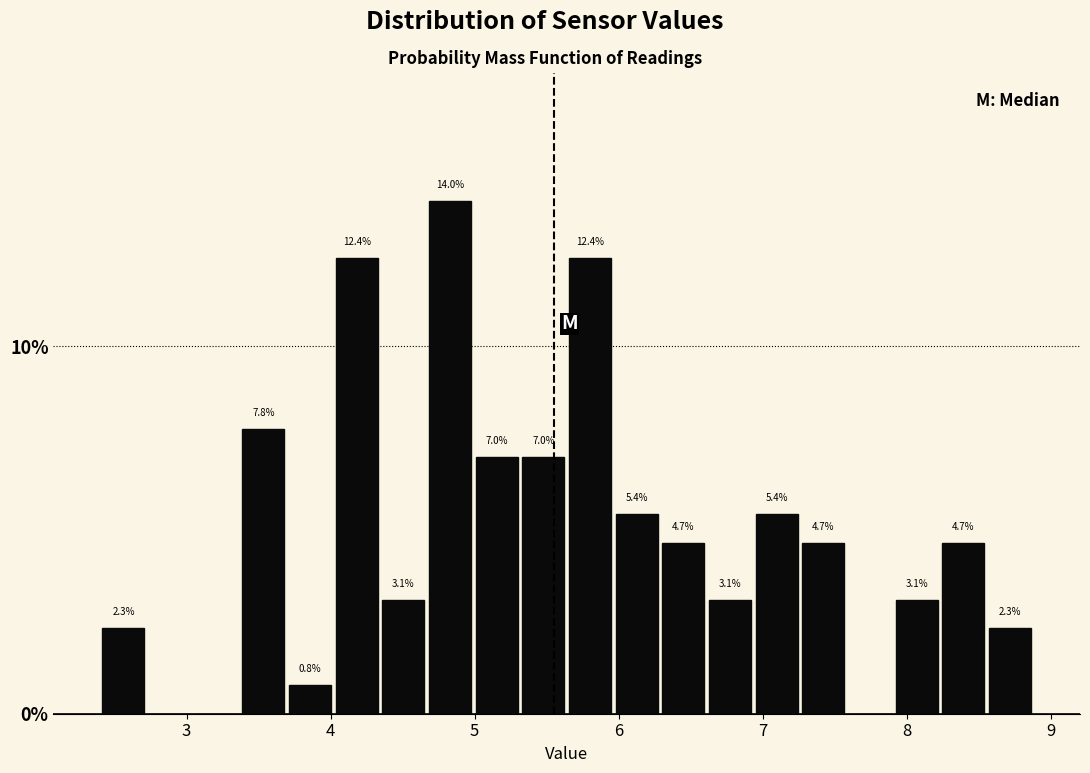

Around what value on the x-axis is the tallest bar? Give the approximate position of its centre, as read against the axis.

4.8